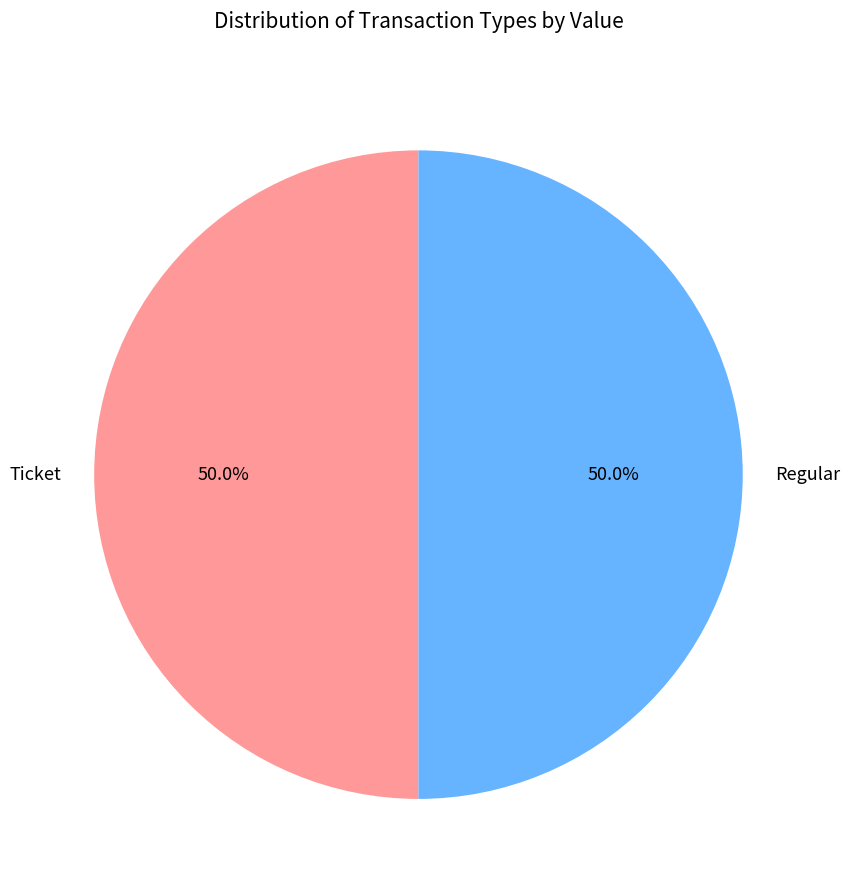

What is the ratio of the value at Regular to the value at Ticket?

1.0